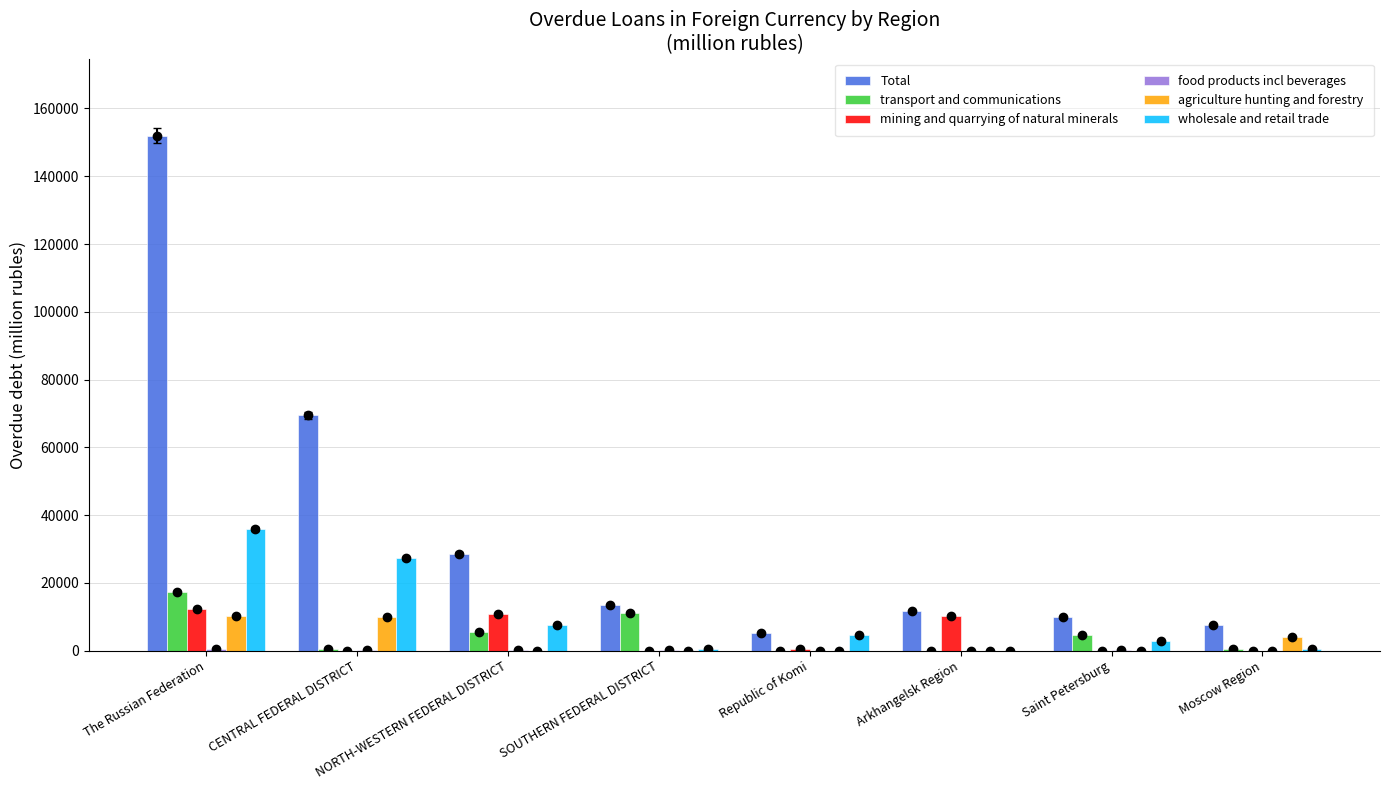

Which series has the largest range (max minus min)?

Total